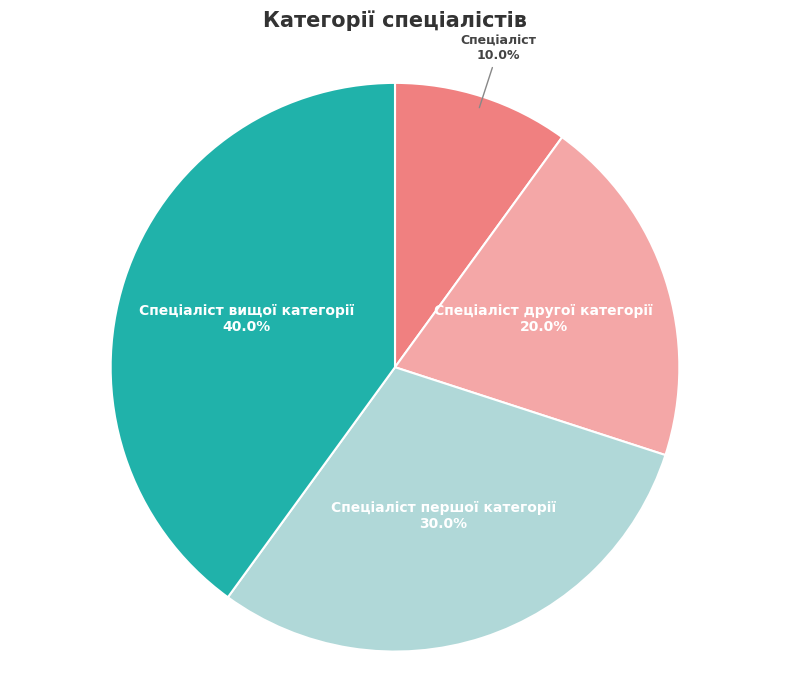

Is it true that Спеціаліст першої категорії is 24% of the pie?

False